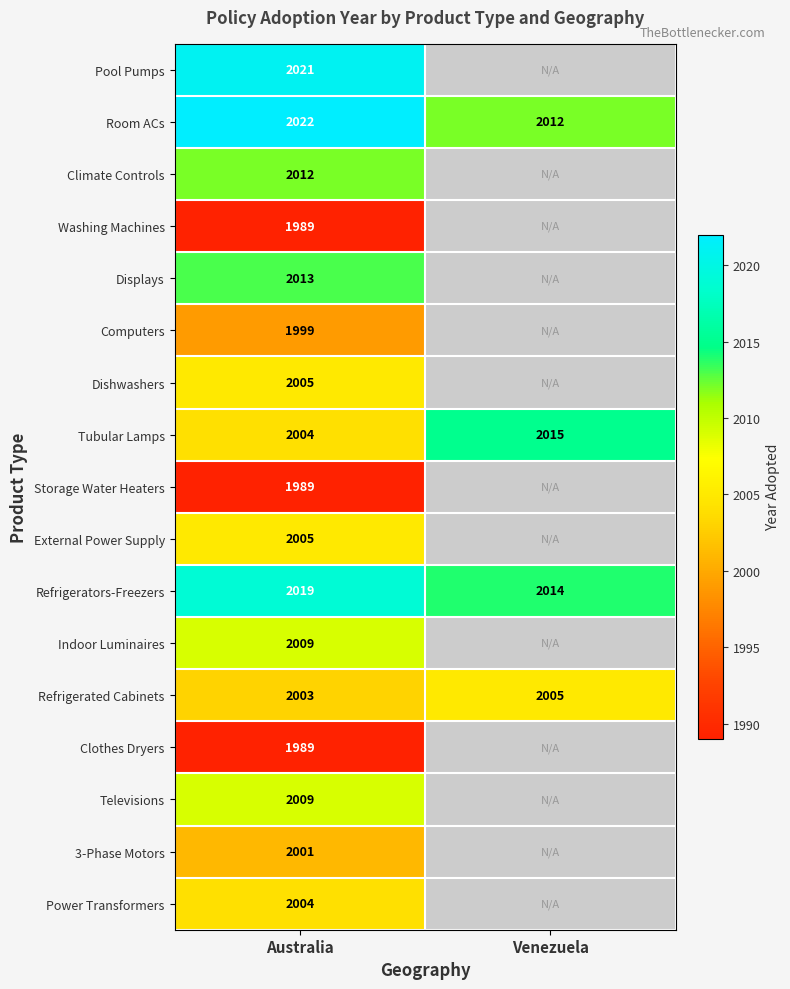

What is the total value across all series at Australia?

34093